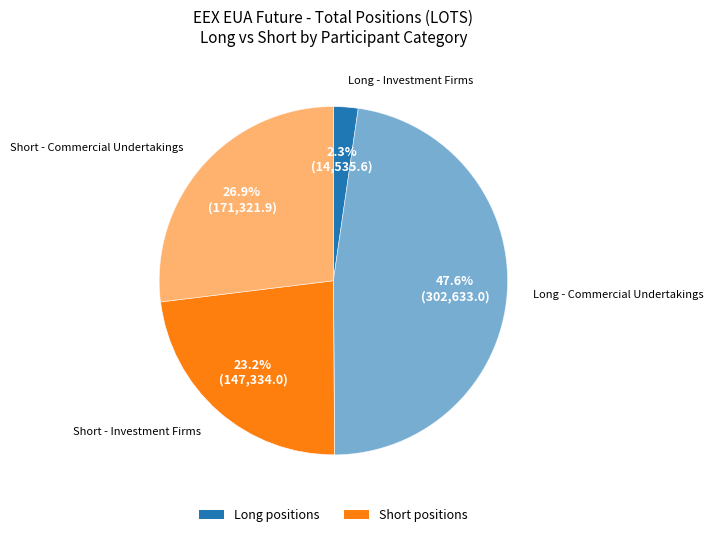

How many slices are in this pie chart?

4